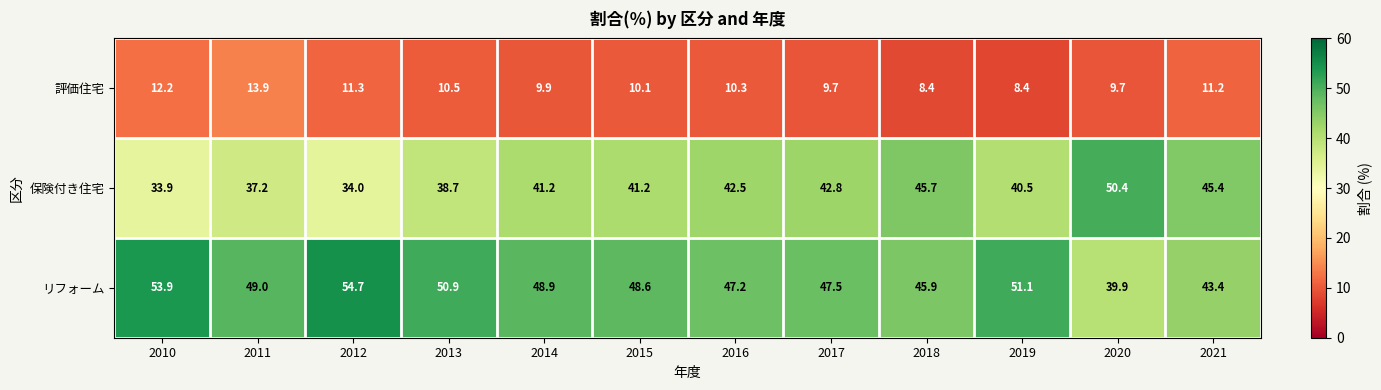

At which label does 評価住宅 first exceed 10?

2010